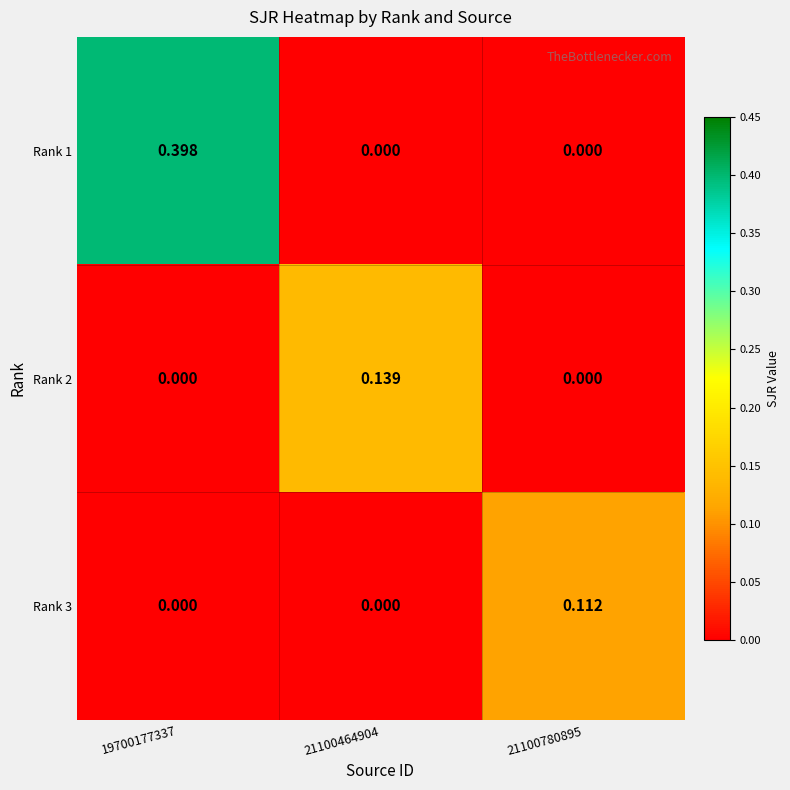

Is the value of Rank 3 at 21100464904 greater than the value of Rank 2 at 21100464904?

No